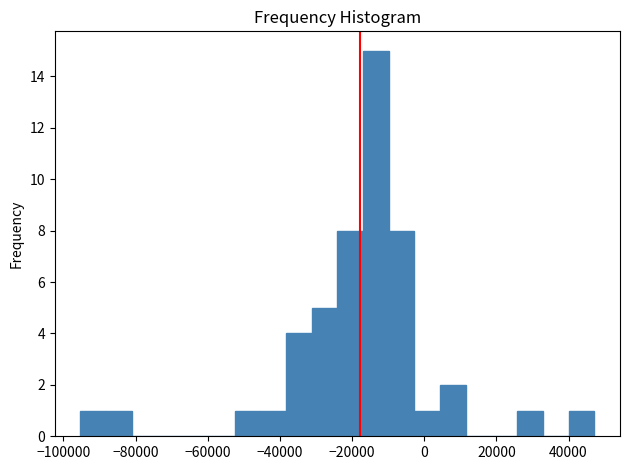

Around what value on the x-axis is the tallest bar? Give the approximate position of its centre, as read against the axis.

-14000